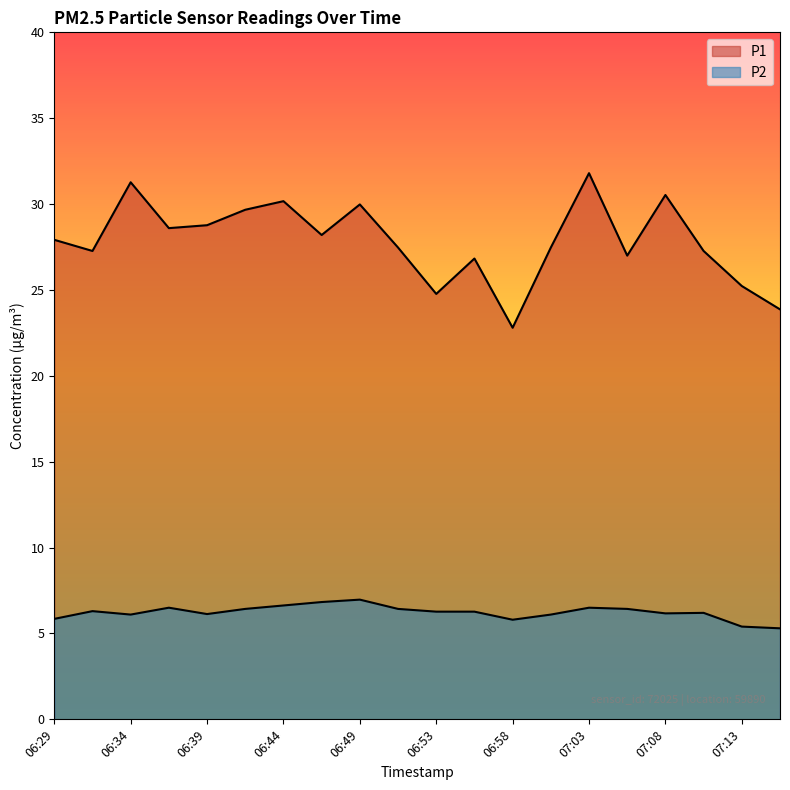

Which series changed the most between 06:56 and 07:13?

P1